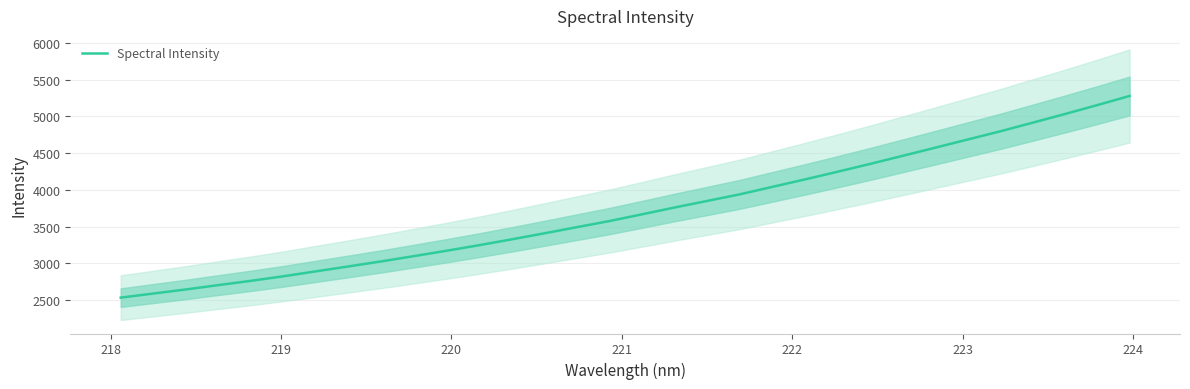

How many values are below 3666?

16